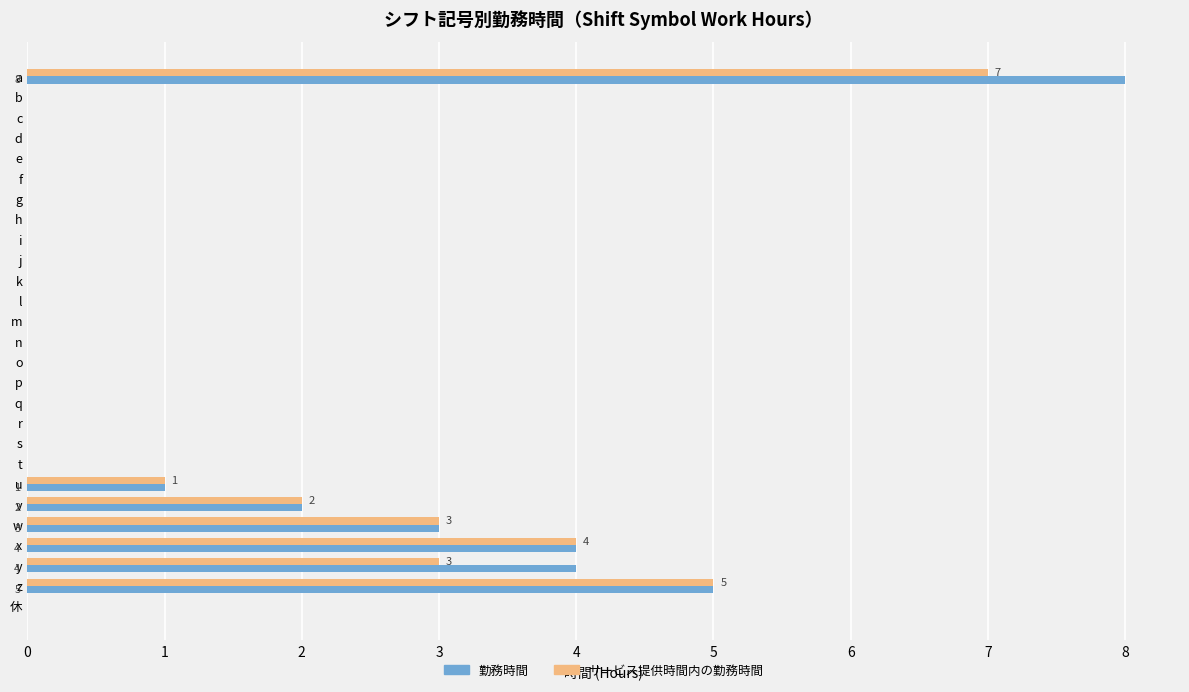

What is the sum of the サービス提供時間内の勤務時間 values at r and x?

4